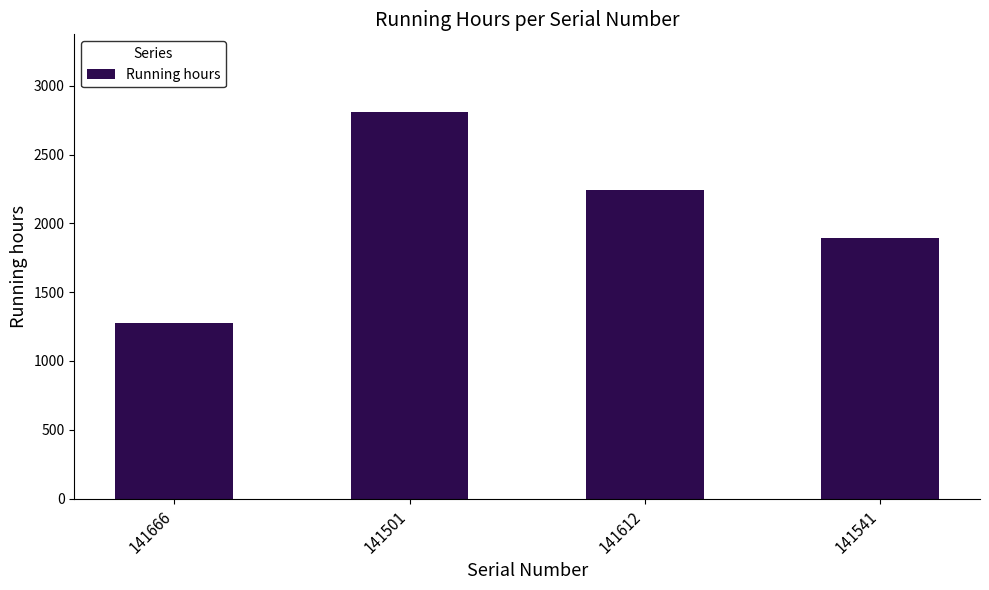

What is the value of the 4th bar from the left?

1892